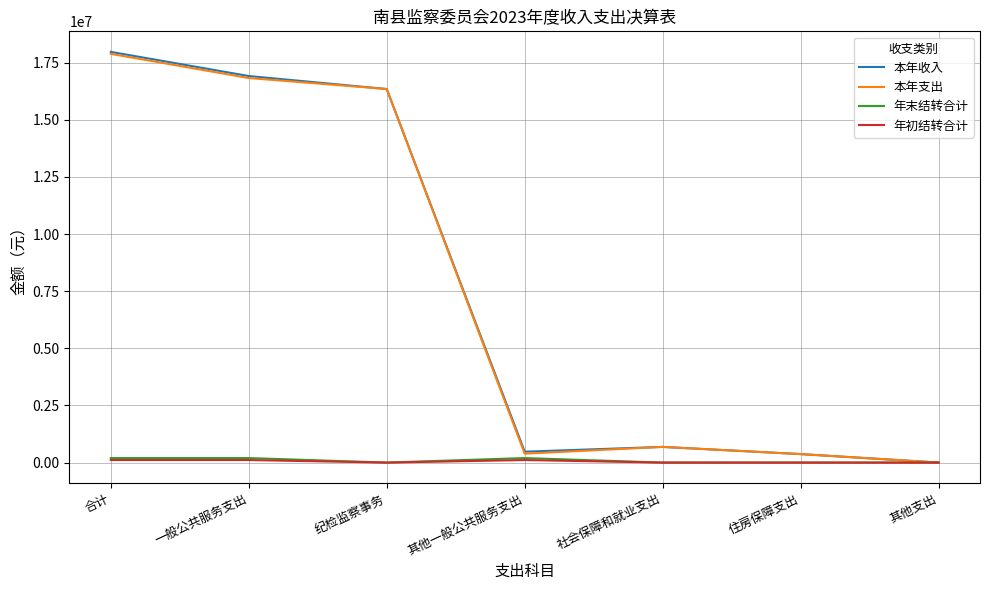

What is the sum of all 年末结转合计 values?

592809.0